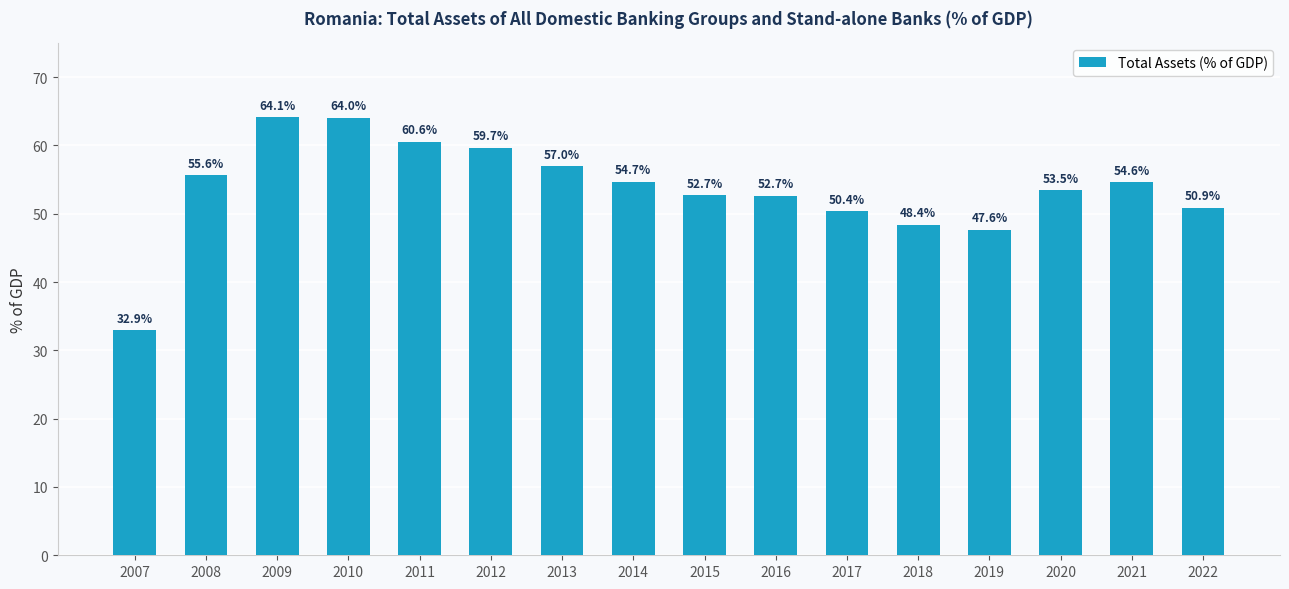

What is the smallest value displayed?

32.9